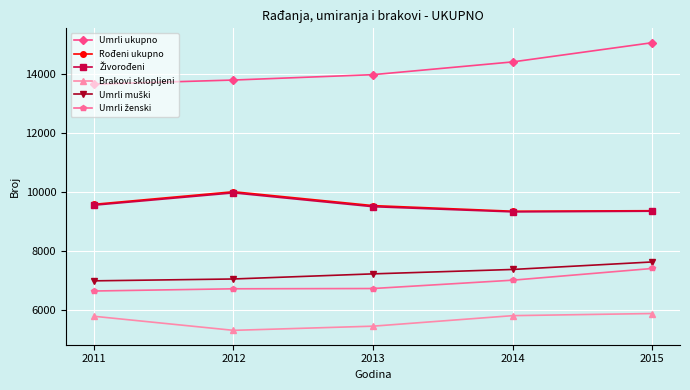

Which series changed the most between 2013 and 2015?

Umrli ukupno